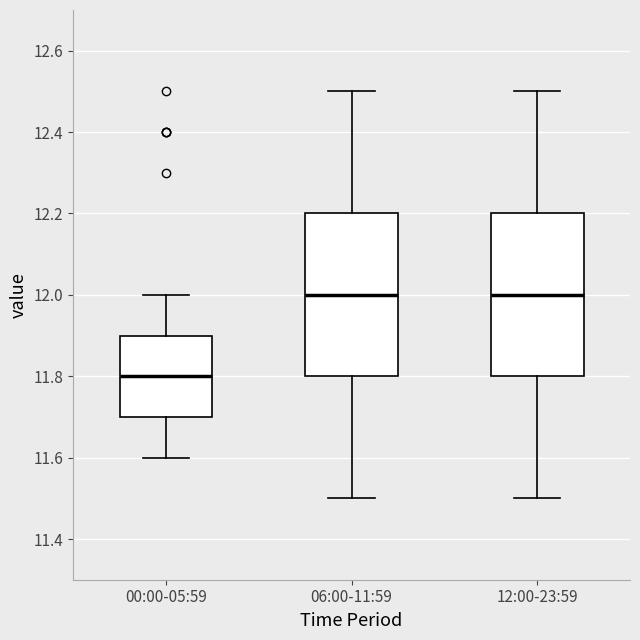

Which box has the lowest median line?

00:00-05:59